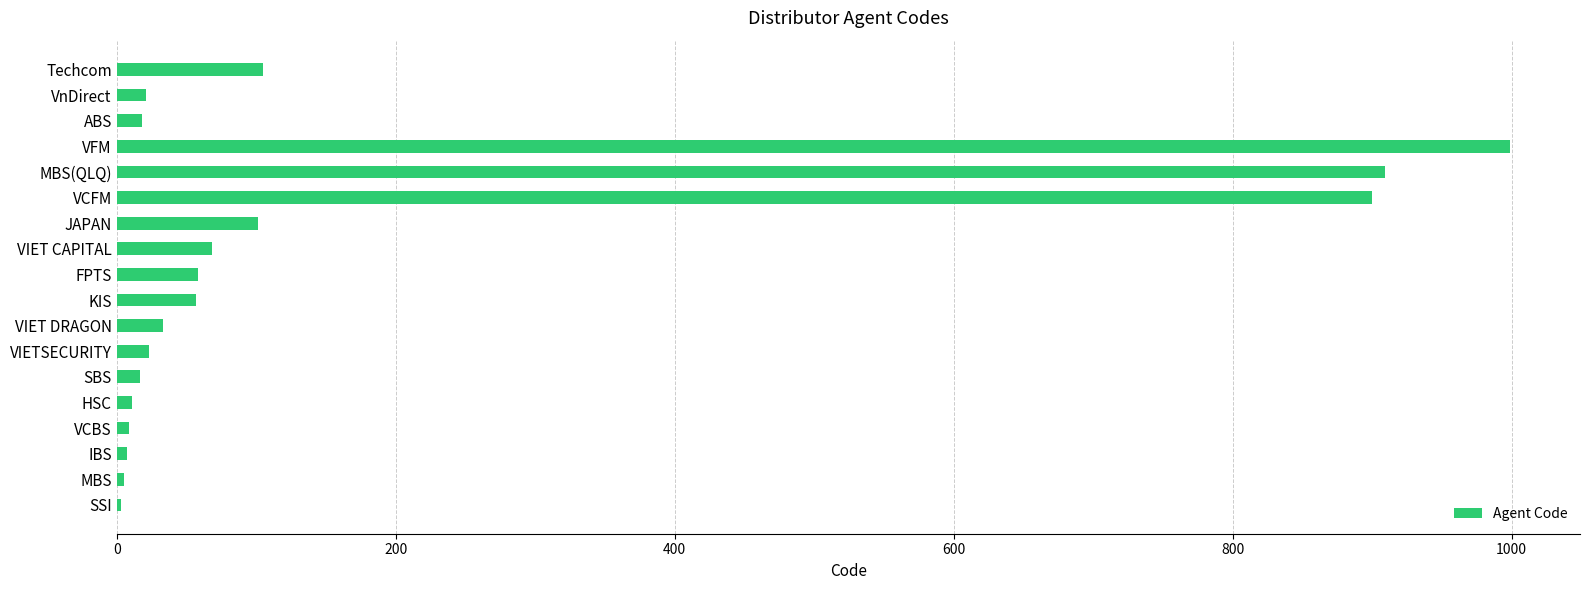

What is the greatest value displayed?

999